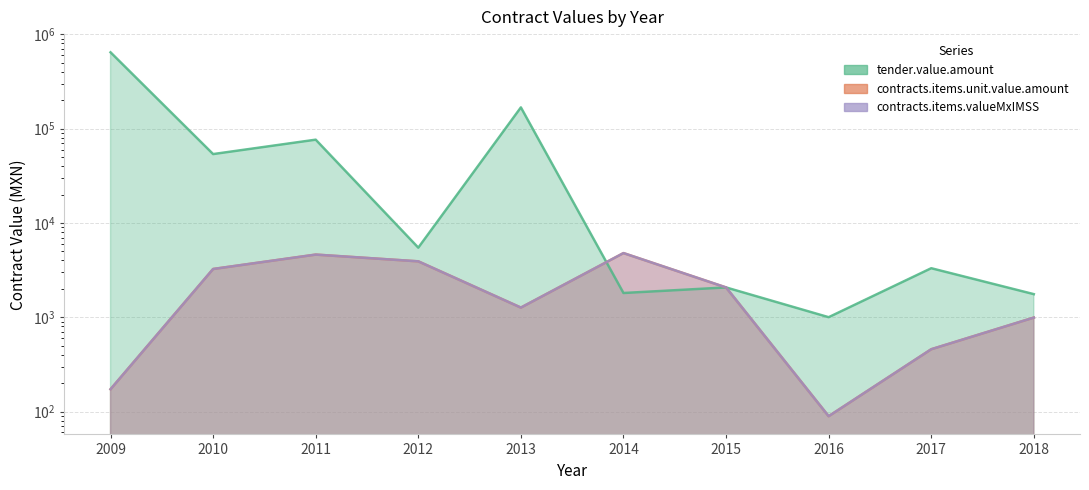

In tender.value.amount, how many points are higher than both neighbors (excluding endpoints)?

4